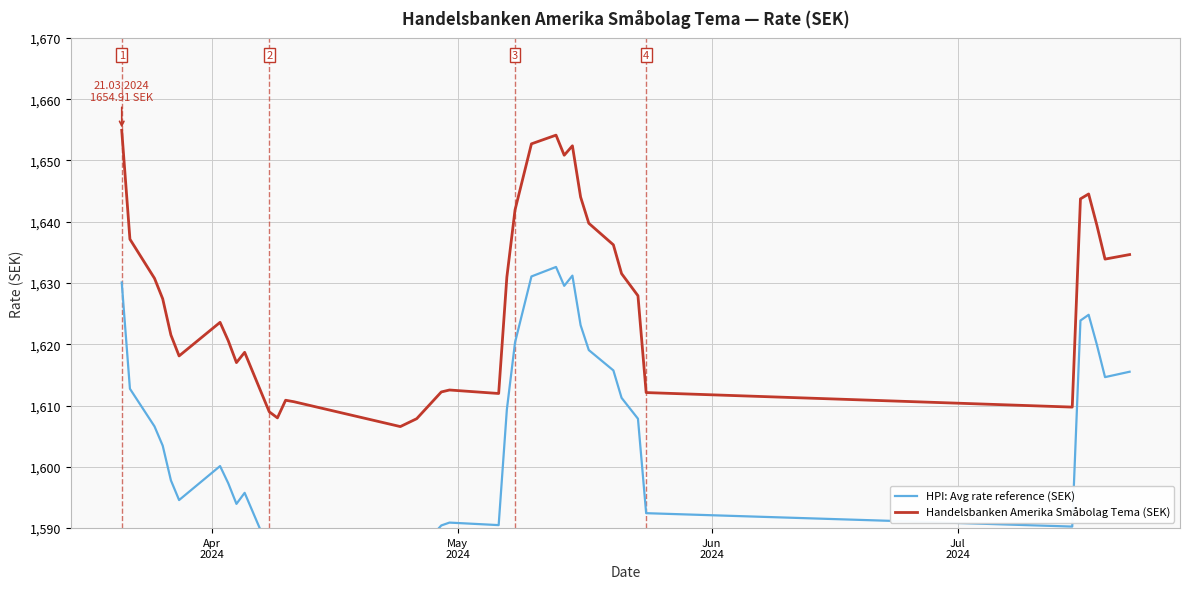

What is the maximum value for Handelsbanken Amerika Småbolag Tema (SEK)?

1654.9